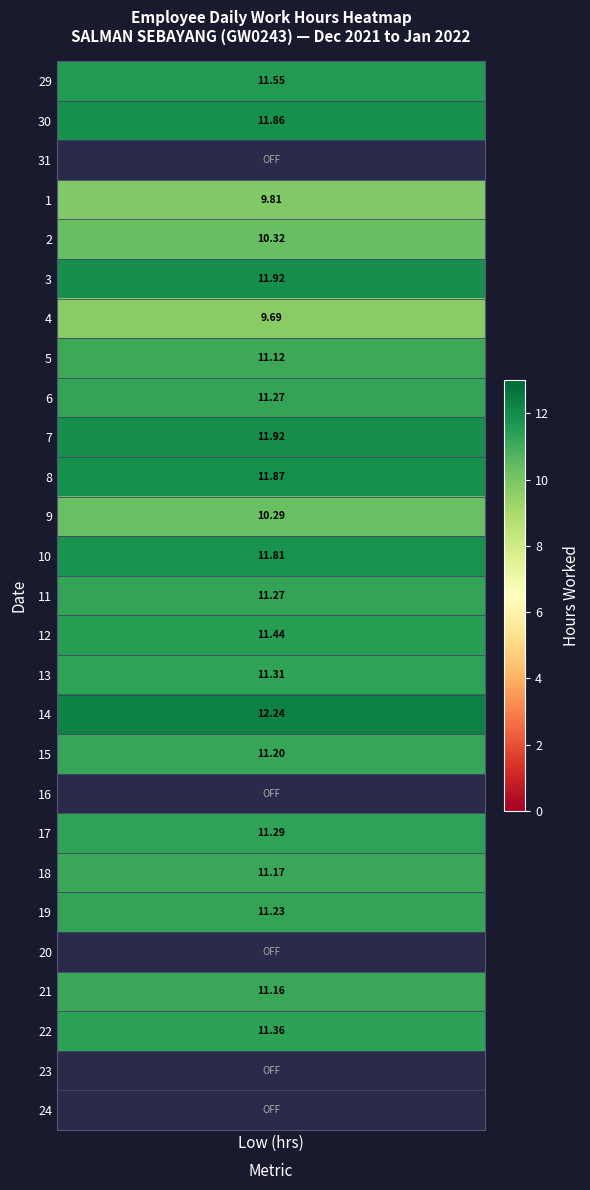

Is it true that 21 equals -4.8 at 5?

False